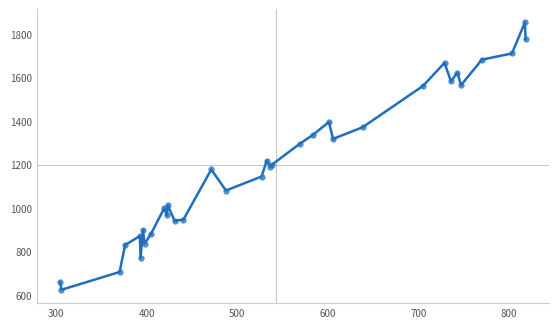

What Y value in the scatter plot is closest to 1238?

1217.9